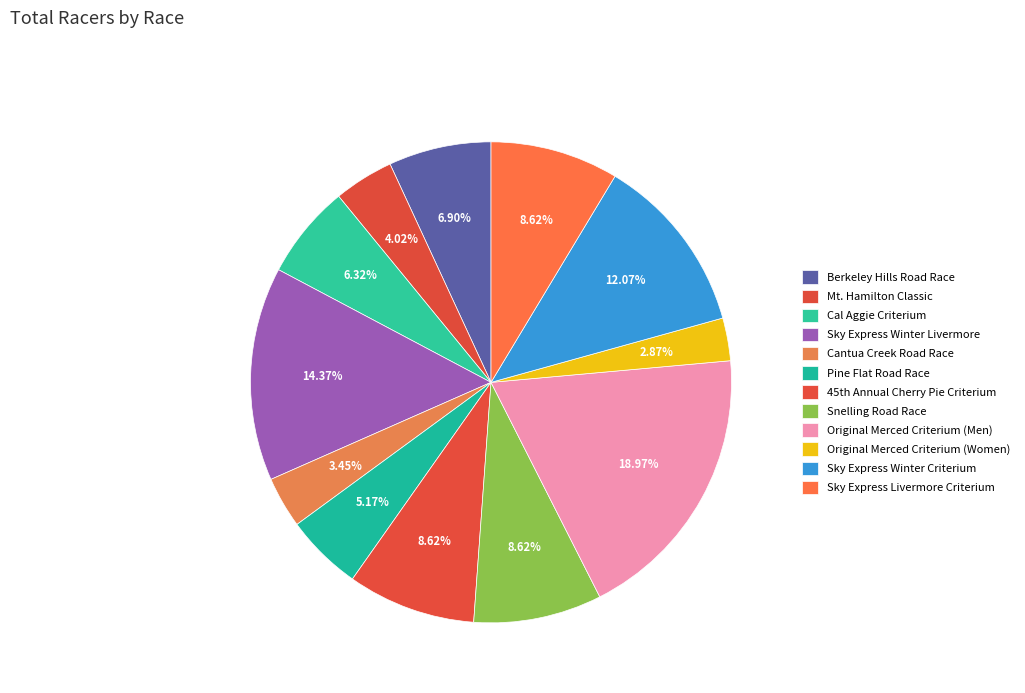

To the nearest percent, what is the difference between the largest and smallest slice percentages?

16%